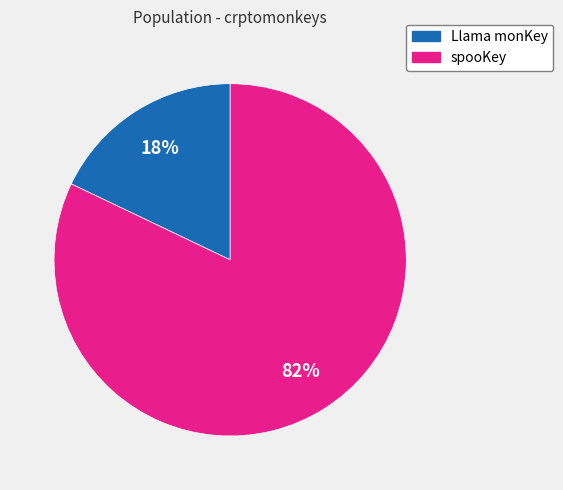

Rank the categories by value from highest to lowest.

spooKey, Llama monKey